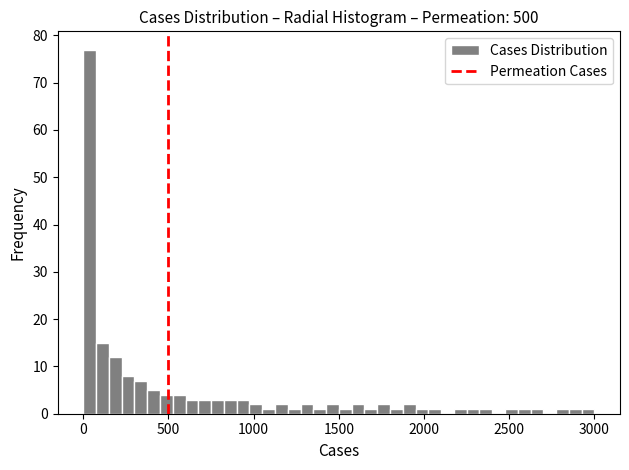

Read against the x-axis, roughly where is the centre of the tallest bar?

50